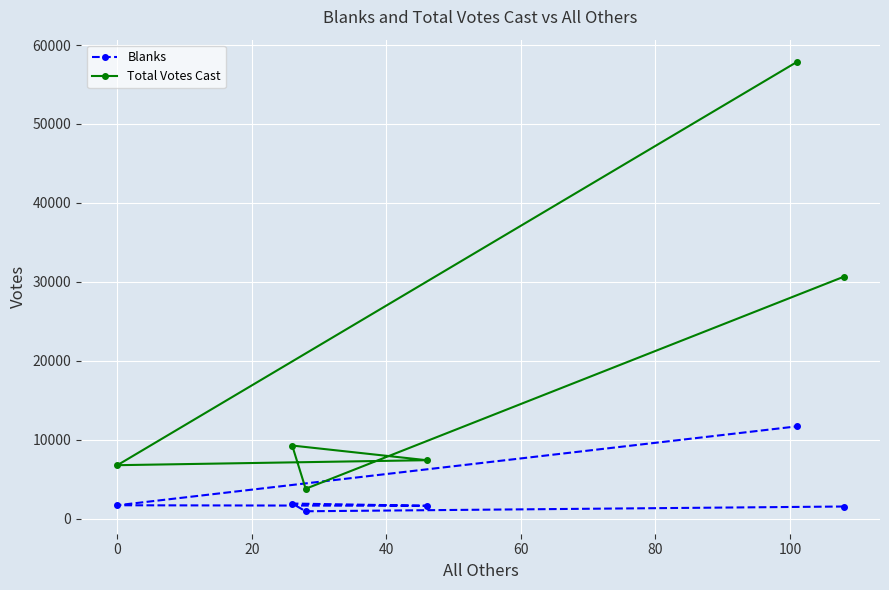

List the series in order of their overall mean, lowest first.

Blanks, Total Votes Cast